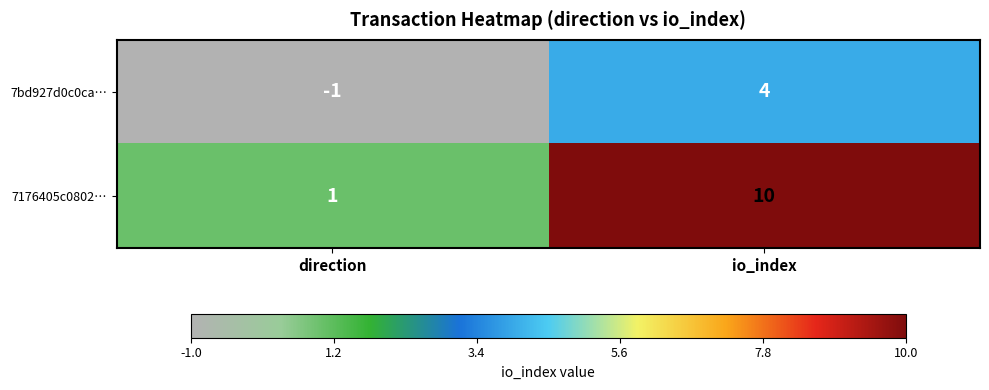

At how many categories does at least one series exceed 7?

1